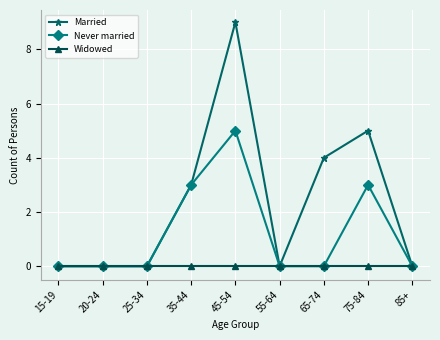

Rank the series by their maximum value, from highest to lowest.

Married, Never married, Widowed